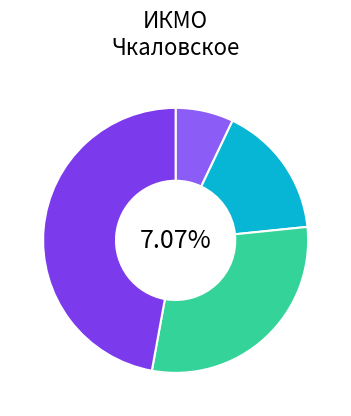

To the nearest percent, what is the average slice percentage?

25%